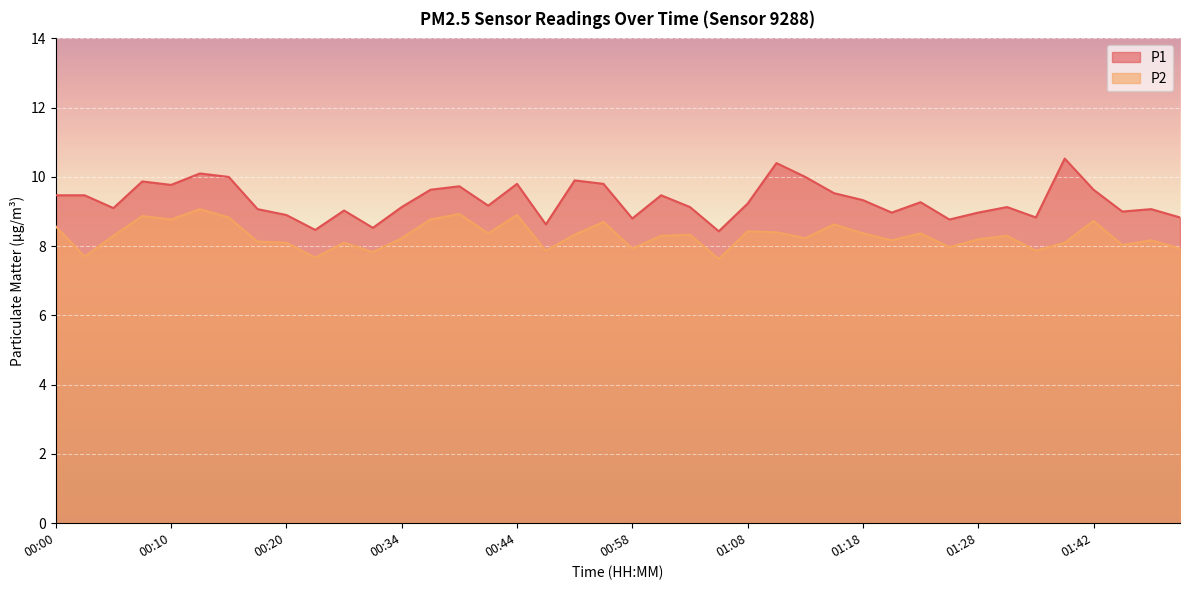

Reading right to left, list all the values displayed in this chart.

P1: 01:50=8.8	01:47=9.1	01:45=9.0	01:42=9.6	01:40=10.5	01:37=8.8	01:35=9.1	01:28=9.0	01:26=8.8	01:23=9.3	01:21=9.0	01:18=9.3	01:16=9.5	01:13=10.0	01:11=10.4	01:08=9.2	01:05=8.4	01:03=9.1	01:00=9.5	00:58=8.8	00:55=9.8	00:52=9.9	00:50=8.6	00:44=9.8	00:41=9.2	00:39=9.7	00:36=9.6	00:34=9.1	00:27=8.5	00:25=9.0	00:22=8.5	00:20=8.9	00:17=9.1	00:15=10.0	00:12=10.1	00:10=9.8	00:07=9.9	00:05=9.1	00:02=9.5	00:00=9.5
P2: 01:50=7.9	01:47=8.2	01:45=8.0	01:42=8.7	01:40=8.1	01:37=7.9	01:35=8.3	01:28=8.2	01:26=8.0	01:23=8.4	01:21=8.2	01:18=8.4	01:16=8.6	01:13=8.2	01:11=8.4	01:08=8.4	01:05=7.6	01:03=8.3	01:00=8.3	00:58=7.9	00:55=8.7	00:52=8.3	00:50=7.9	00:44=8.9	00:41=8.4	00:39=8.9	00:36=8.8	00:34=8.2	00:27=7.8	00:25=8.1	00:22=7.7	00:20=8.1	00:17=8.1	00:15=8.8	00:12=9.1	00:10=8.8	00:07=8.9	00:05=8.3	00:02=7.7	00:00=8.6